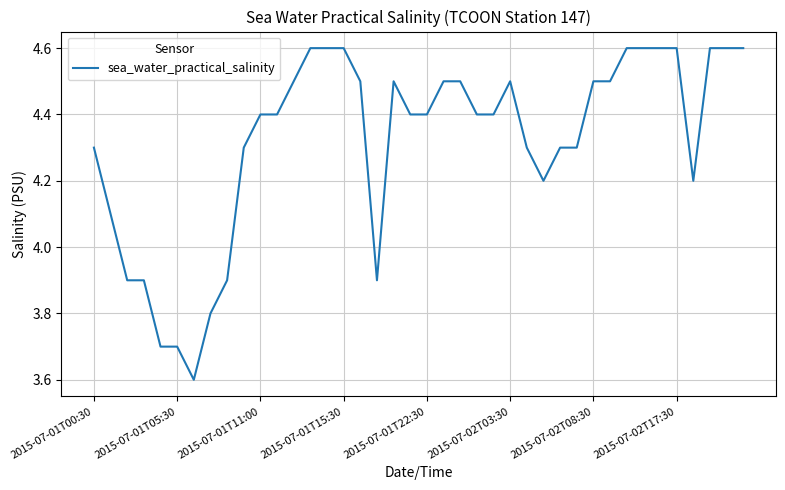

Count the number of categories in the chart.

40